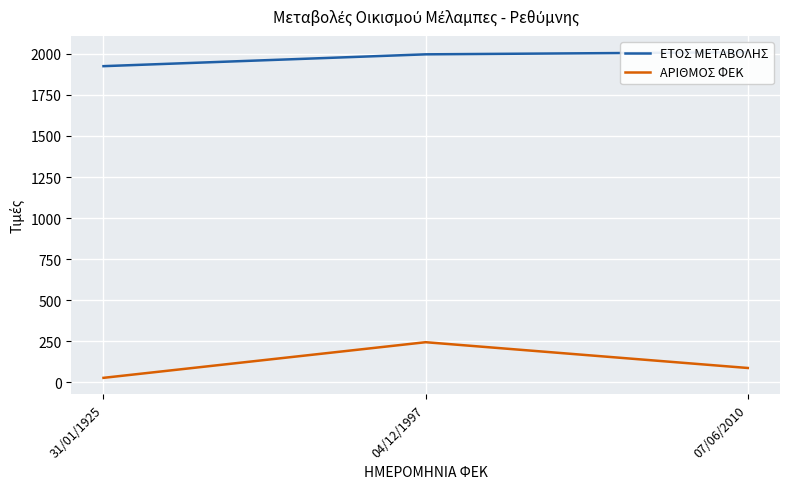

What is the lowest value of the ΑΡΙΘΜΟΣ ΦΕΚ series?

27